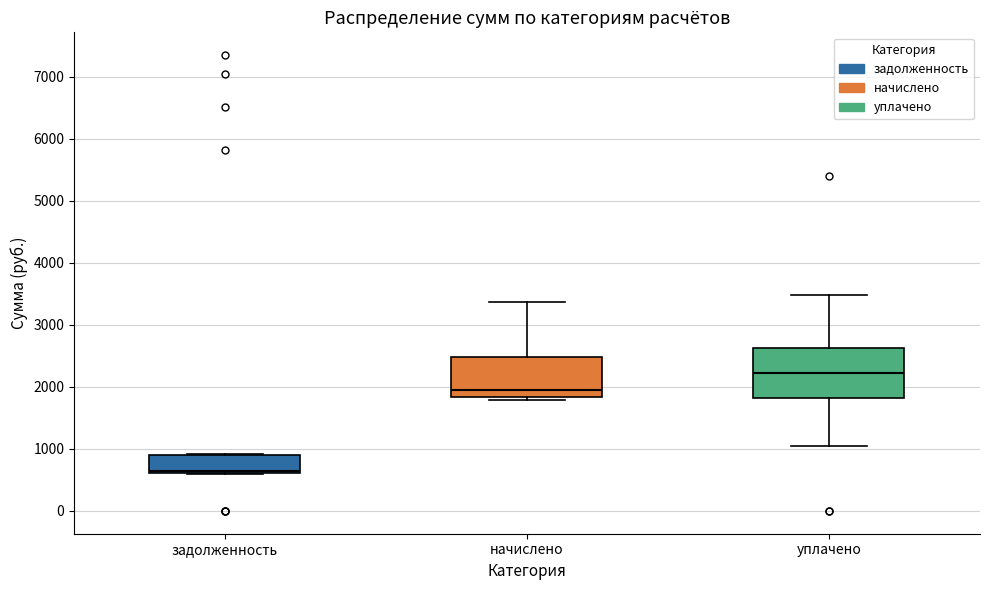

Reading left to right, read every box against the y-axis: the position of its median line, the range the box covers, and the ends of its whiskers. The values are not printed on the chart, so give them approximately, as read against the axis.

задолженность: median 600 (just above the box's lower edge), box 600 to 900, whiskers 600 to 900
начислено: median 2000, box 1800 to 2500, whiskers 1800 (just below the box's lower edge) to 3400
уплачено: median 2200, box 1800 to 2600, whiskers 1100 to 3500